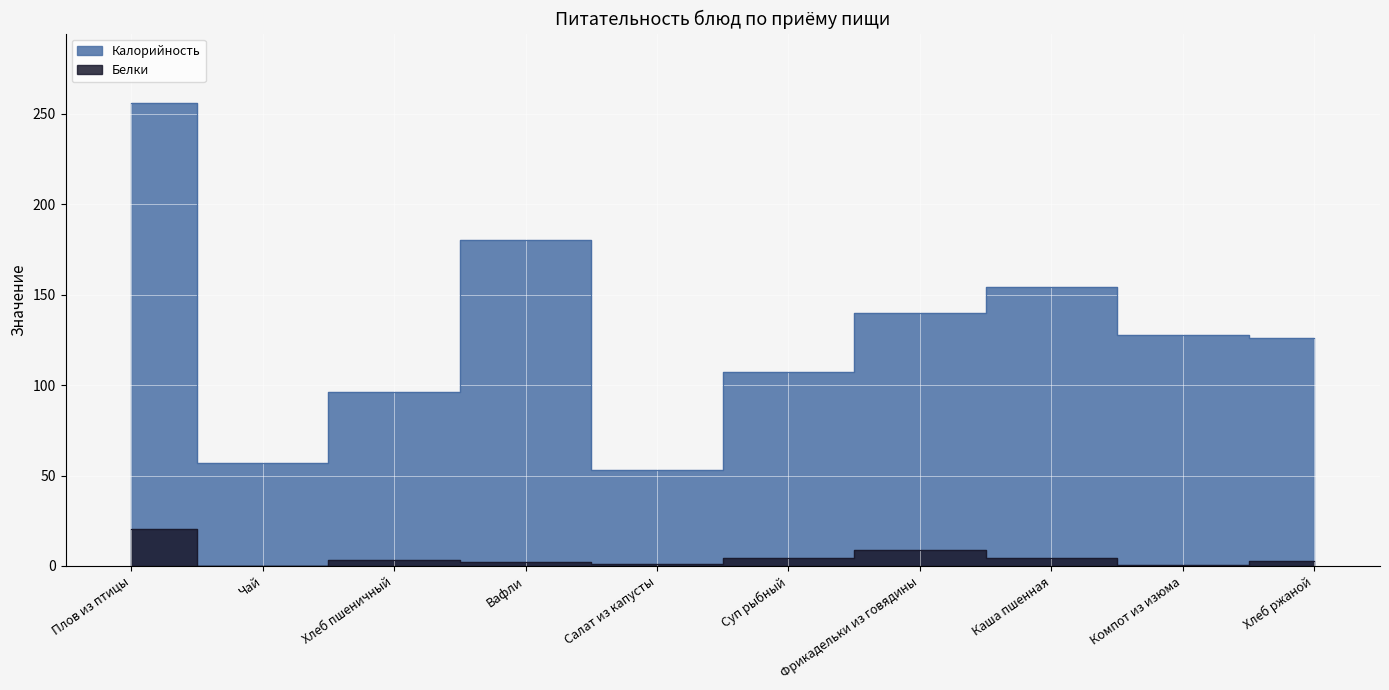

How many series are shown in this chart?

2